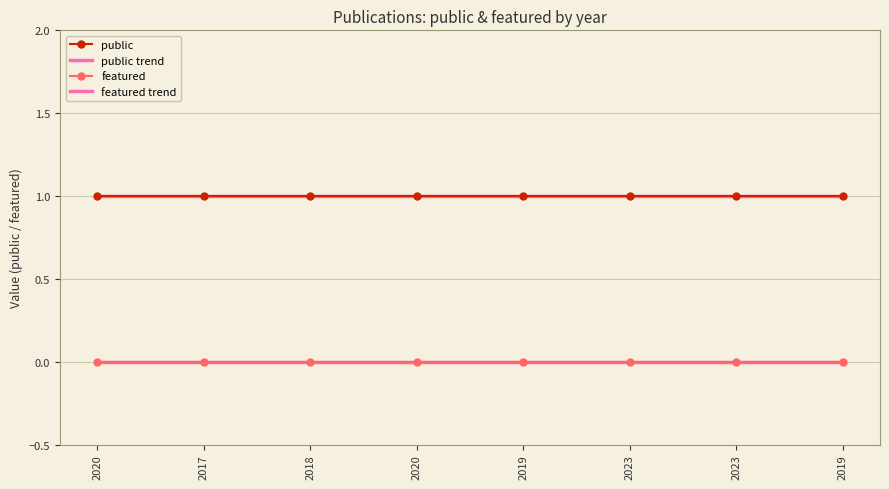

What is the greatest value displayed?

1.0